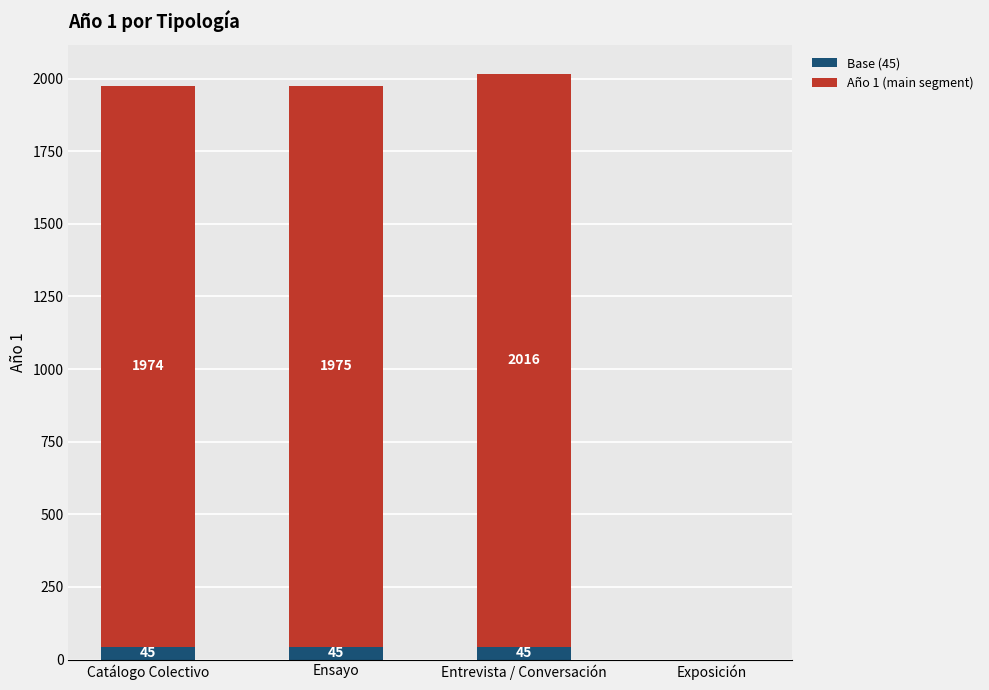

At which category is the sum across all series the highest?

Entrevista / Conversación